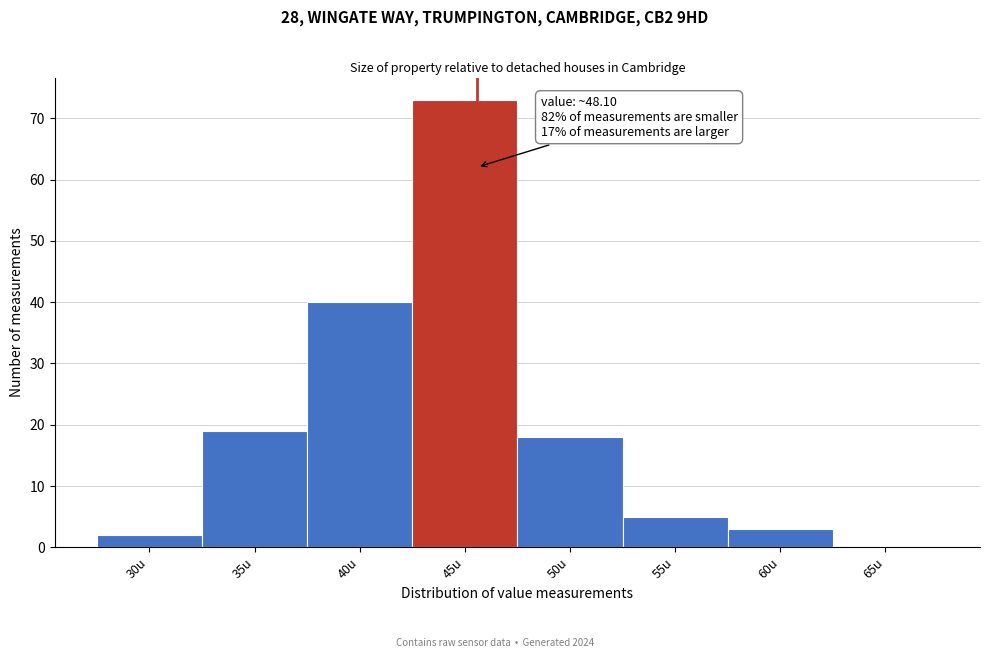

Reading left to right, list all the values displayed in this chart.

30u=2	35u=19	40u=40	45u=73	50u=18	55u=5	60u=3	65u=0